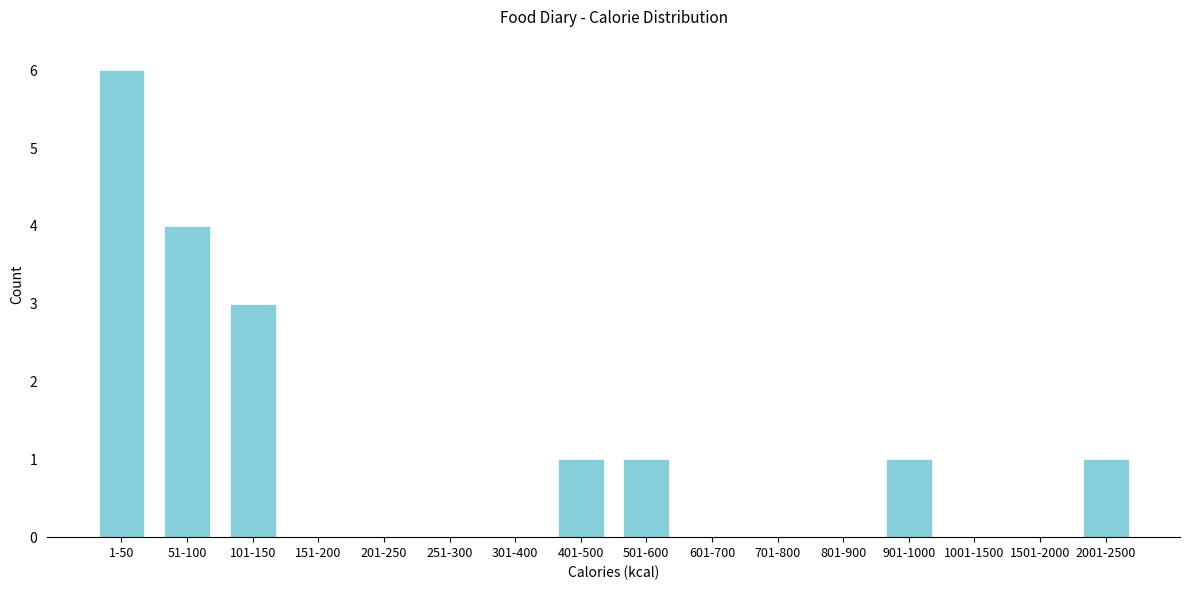

Reading right to left, list all the values displayed in this chart.

2001-2500=1	1501-2000=0	1001-1500=0	901-1000=1	801-900=0	701-800=0	601-700=0	501-600=1	401-500=1	301-400=0	251-300=0	201-250=0	151-200=0	101-150=3	51-100=4	1-50=6